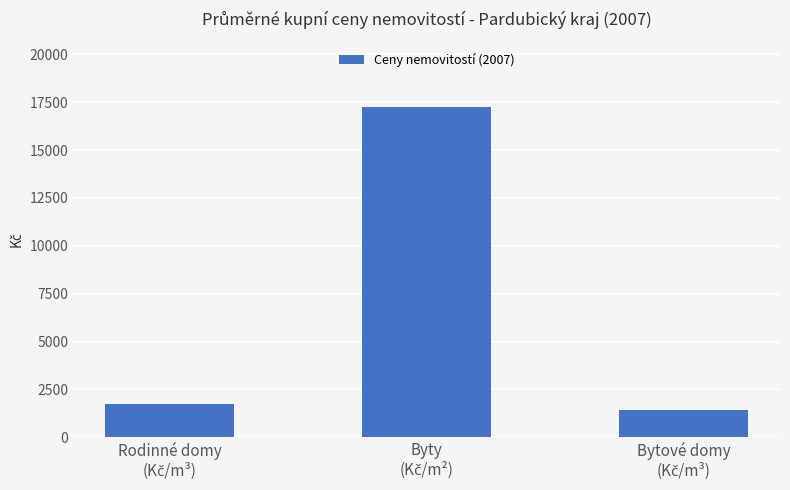

What is the minimum value shown in the chart?

1402